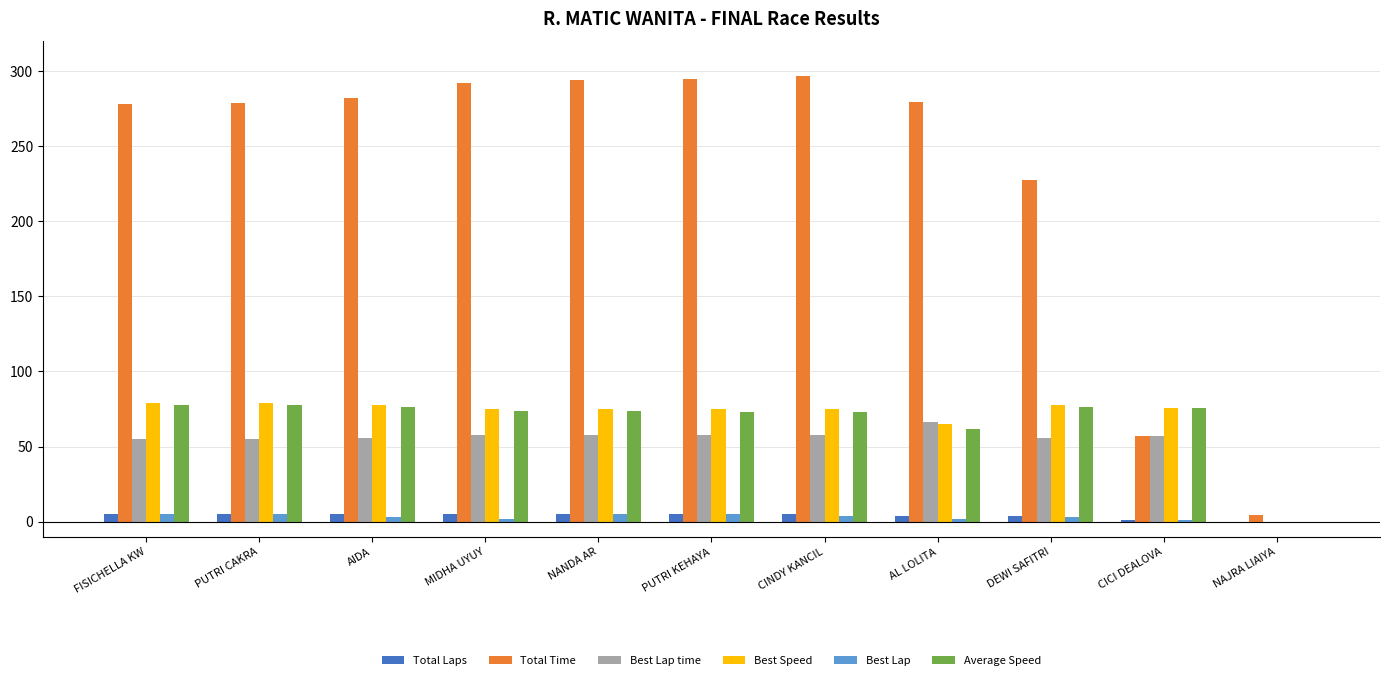

The Best Speed series shows 74.7 at CINDY KANCIL. True or false?

True